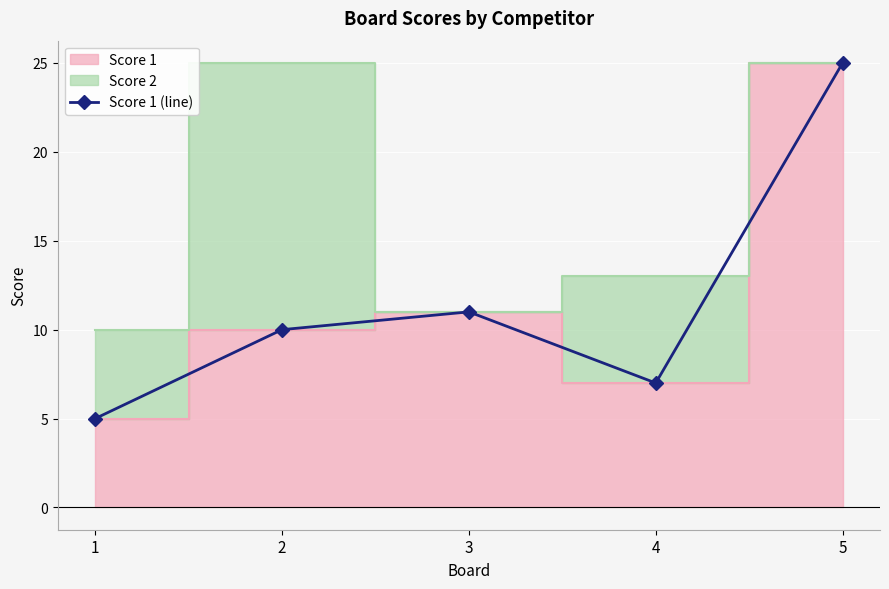

Approximately how many times larger is the value at 3 compared to 4?

1.6